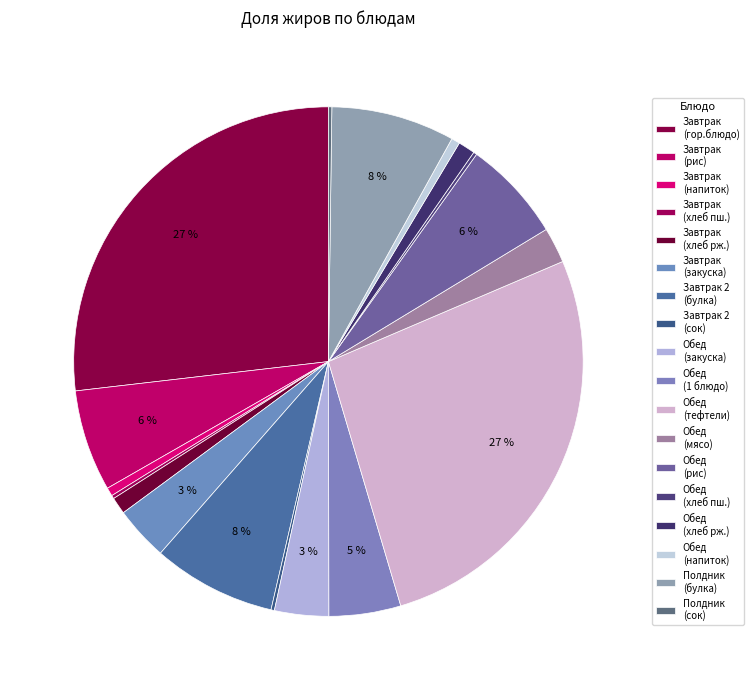

To the nearest percent, what is the difference between the largest and smallest slice percentages?

27%